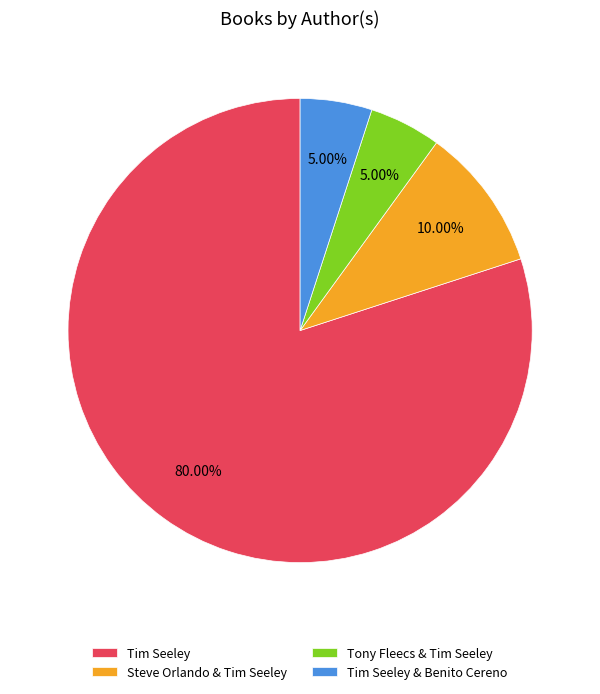

What percentage is NOT represented by Tim Seeley?

20.0%